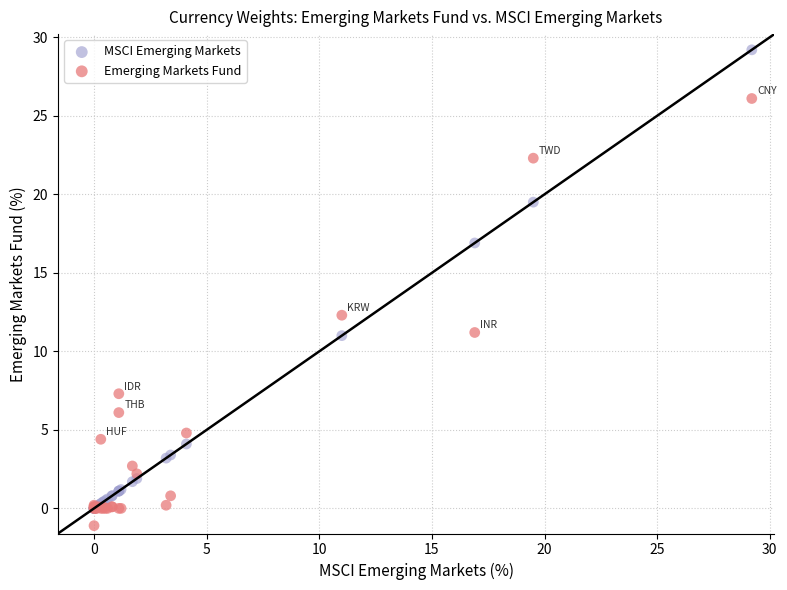

Which series contains the highest Y value?

MSCI Emerging Markets